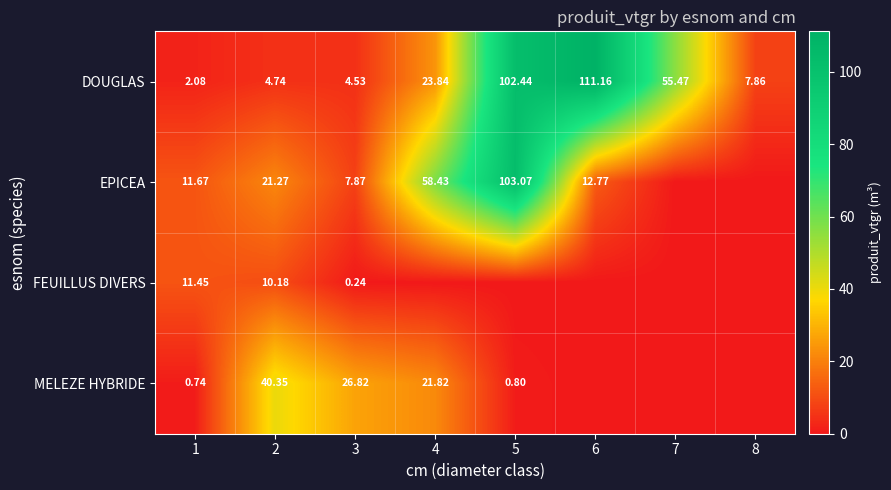

At 1, list the series in order from largest to smallest.

EPICEA, FEUILLUS DIVERS, DOUGLAS, MELEZE HYBRIDE